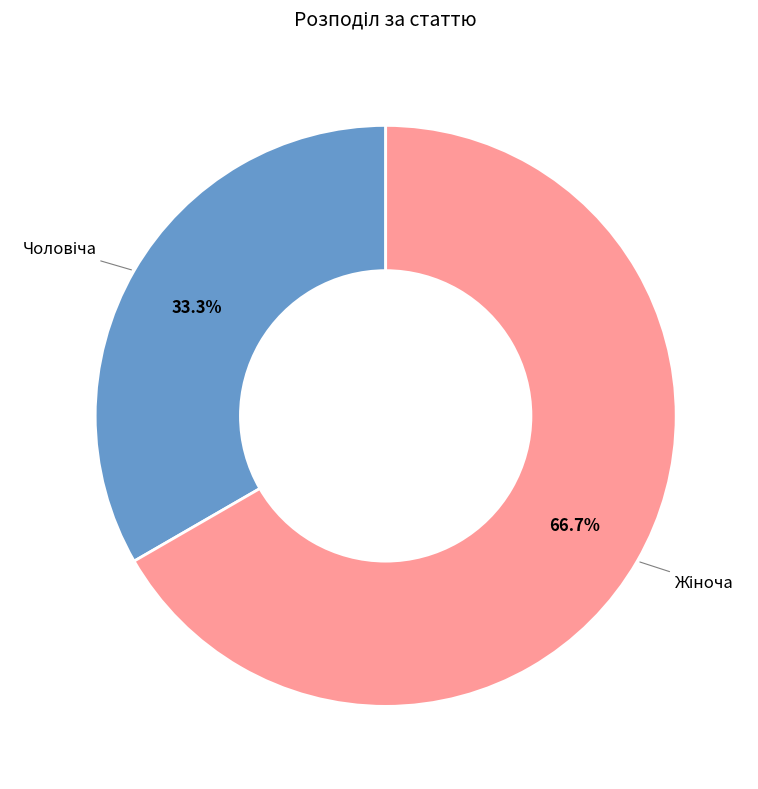

Is there a majority slice in this chart?

Yes